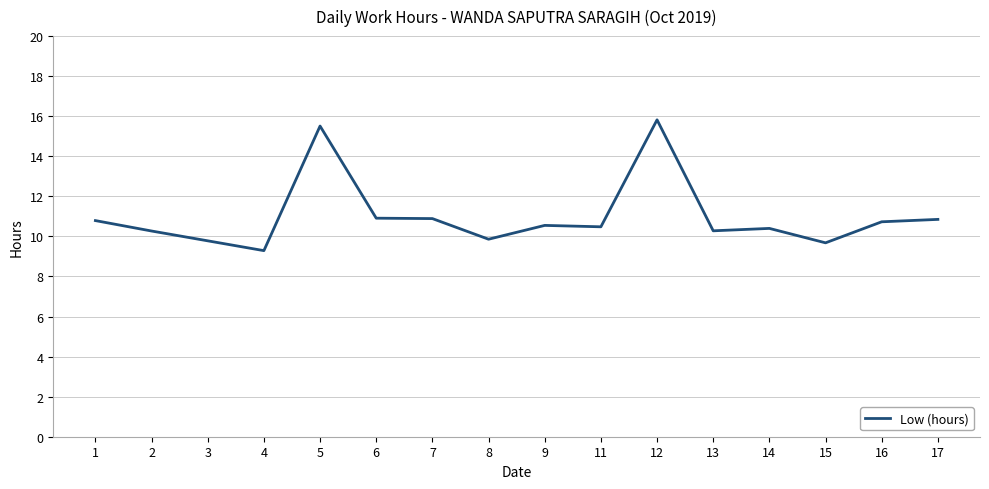

Does the chart display data point markers on the line(s)?

No